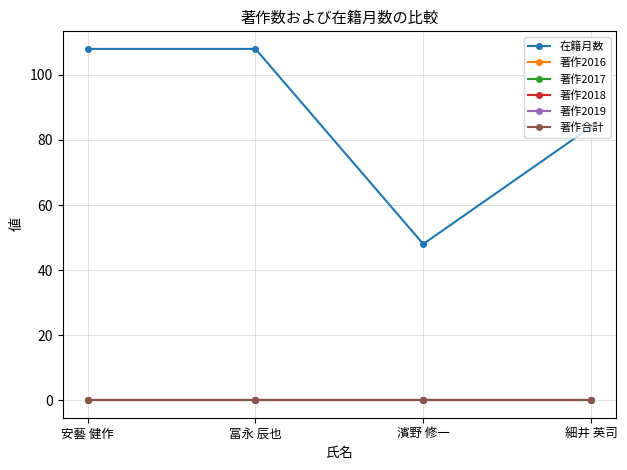

Reading left to right, extract all data points from this chart.

在籍月数: 安藝 健作=108	冨永 辰也=108	濱野 修一=48	細井 英司=84
著作2016: 安藝 健作=0	冨永 辰也=0	濱野 修一=0	細井 英司=0
著作2017: 安藝 健作=0	冨永 辰也=0	濱野 修一=0	細井 英司=0
著作2018: 安藝 健作=0	冨永 辰也=0	濱野 修一=0	細井 英司=0
著作2019: 安藝 健作=0	冨永 辰也=0	濱野 修一=0	細井 英司=0
著作合計: 安藝 健作=0	冨永 辰也=0	濱野 修一=0	細井 英司=0